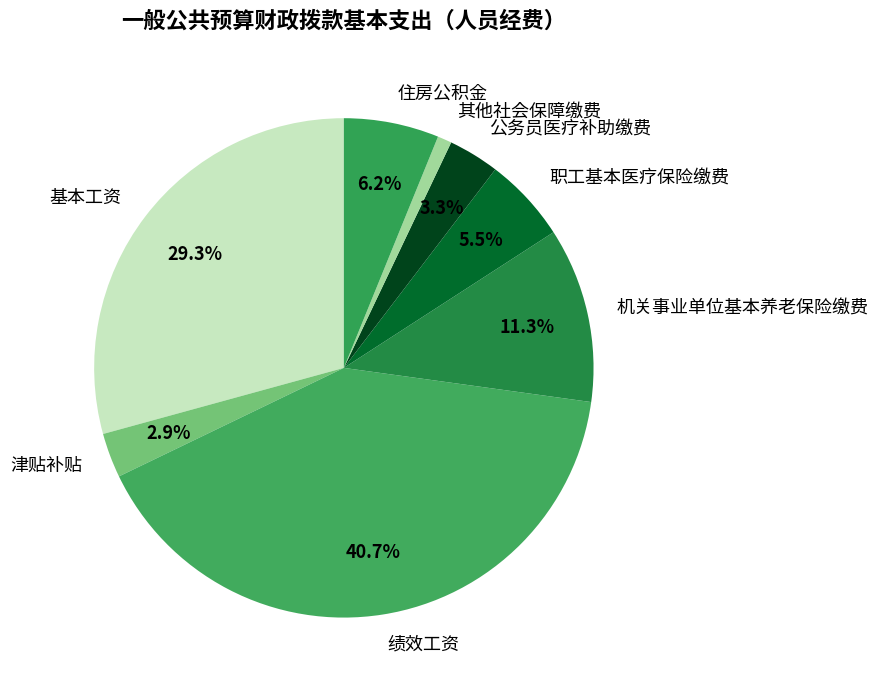

How much of the chart is everything except 职工基本医疗保险缴费?

94.5%